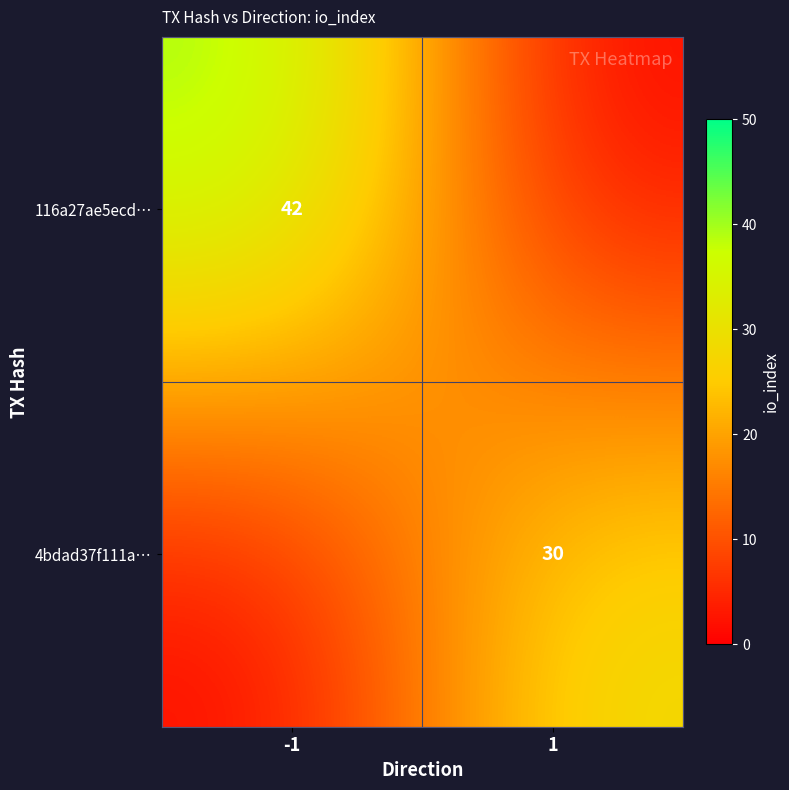

True or false: 116a27ae5ecd… has a value of 42 at -1.

True